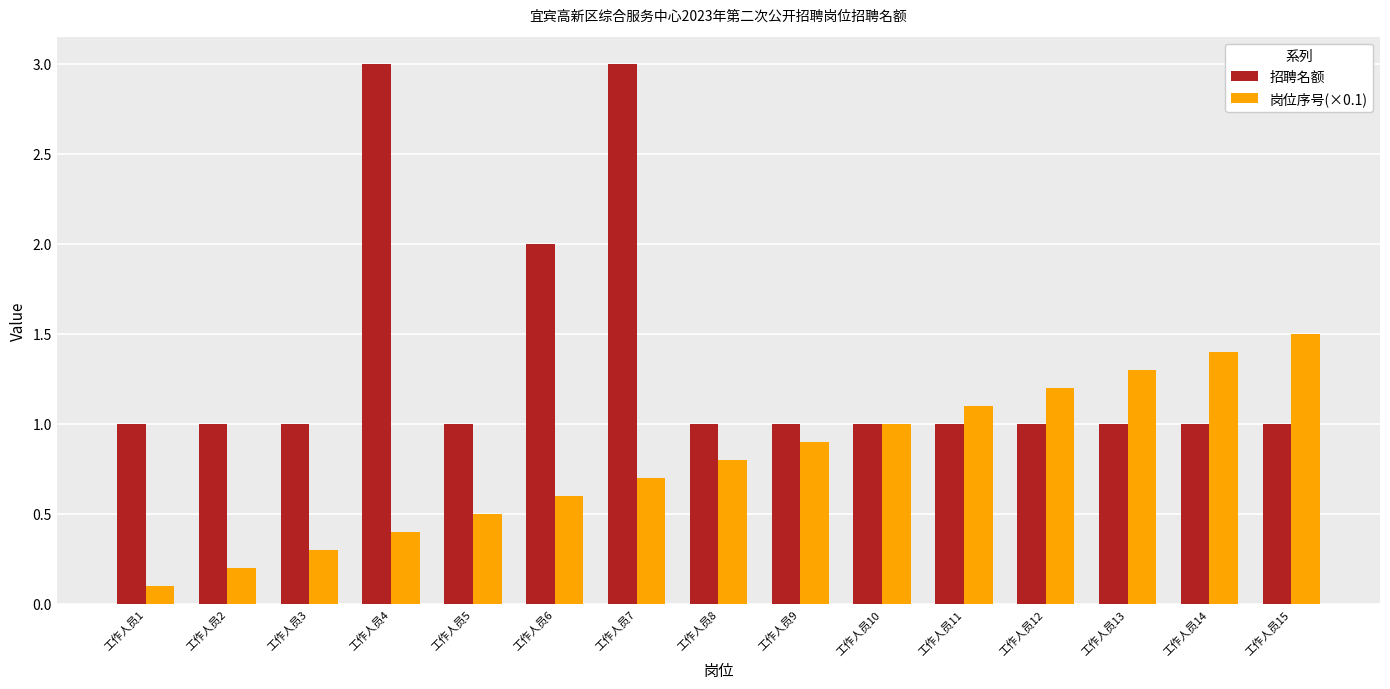

What are all the series names shown in the legend?

招聘名额, 岗位序号(×0.1)